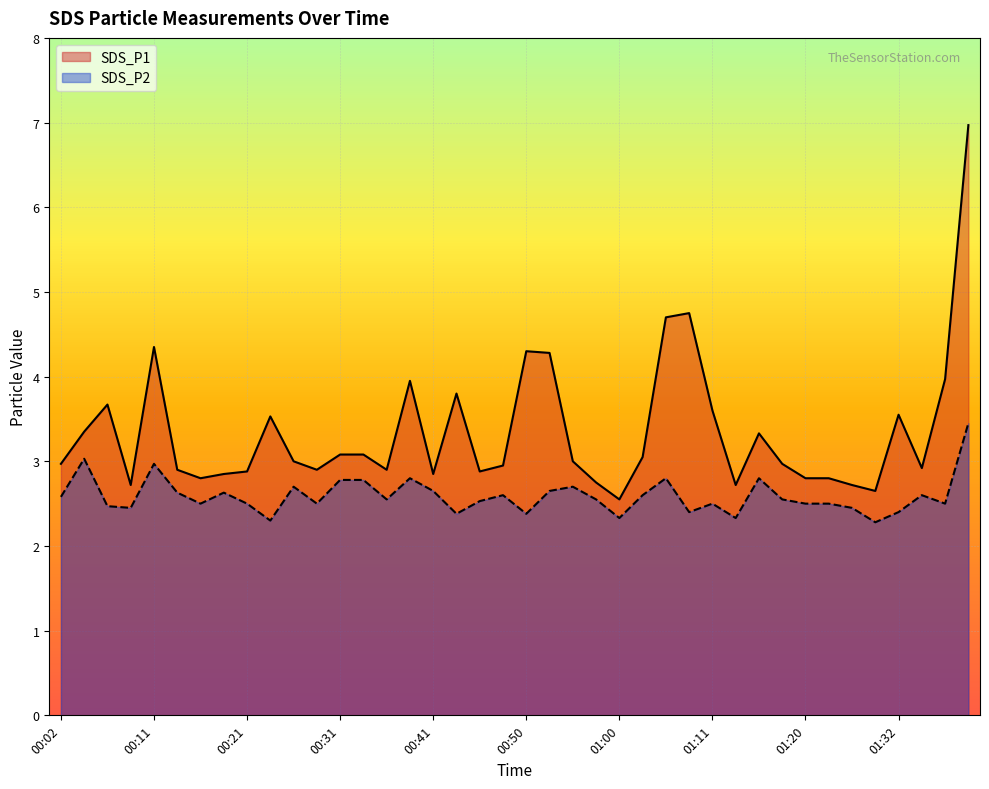

Reading left to right, extract all data points from this chart.

SDS_P1: 00:02=3.0	00:04=3.4	00:07=3.7	00:09=2.7	00:11=4.3	00:14=2.9	00:16=2.8	00:19=2.9	00:21=2.9	00:24=3.5	00:26=3.0	00:29=2.9	00:31=3.1	00:33=3.1	00:36=2.9	00:38=4.0	00:41=2.9	00:43=3.8	00:45=2.9	00:48=3.0	00:50=4.3	00:53=4.3	00:55=3.0	00:58=2.8	01:00=2.5	01:03=3.0	01:05=4.7	01:08=4.8	01:11=3.6	01:13=2.7	01:15=3.3	01:18=3.0	01:20=2.8	01:23=2.8	01:26=2.7	01:29=2.6	01:32=3.5	01:34=2.9	01:37=4.0	01:39=7.0
SDS_P2: 00:02=2.6	00:04=3.0	00:07=2.5	00:09=2.5	00:11=3.0	00:14=2.6	00:16=2.5	00:19=2.6	00:21=2.5	00:24=2.3	00:26=2.7	00:29=2.5	00:31=2.8	00:33=2.8	00:36=2.5	00:38=2.8	00:41=2.6	00:43=2.4	00:45=2.5	00:48=2.6	00:50=2.4	00:53=2.6	00:55=2.7	00:58=2.5	01:00=2.3	01:03=2.6	01:05=2.8	01:08=2.4	01:11=2.5	01:13=2.3	01:15=2.8	01:18=2.5	01:20=2.5	01:23=2.5	01:26=2.5	01:29=2.3	01:32=2.4	01:34=2.6	01:37=2.5	01:39=3.5